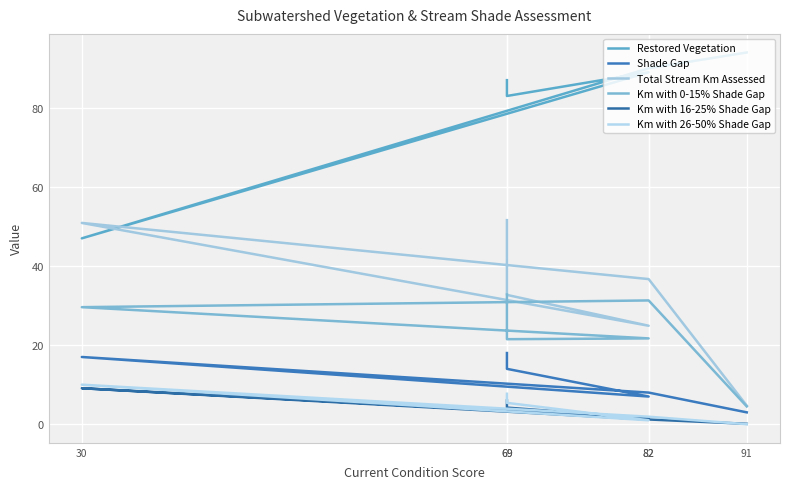

List the labels in order of Restored Vegetation value, smallest first.

30, 69, 69, 82, 82, 91